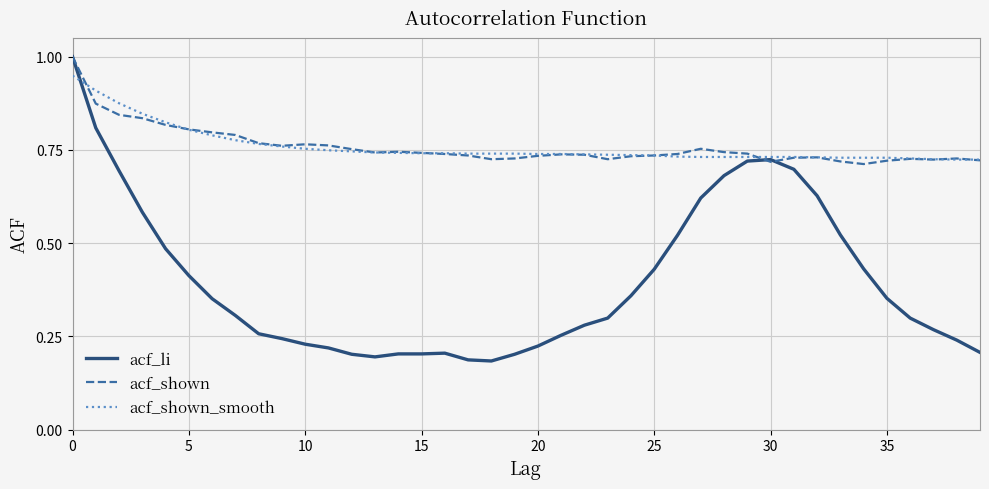

Which series has the widest spread of values?

acf_li